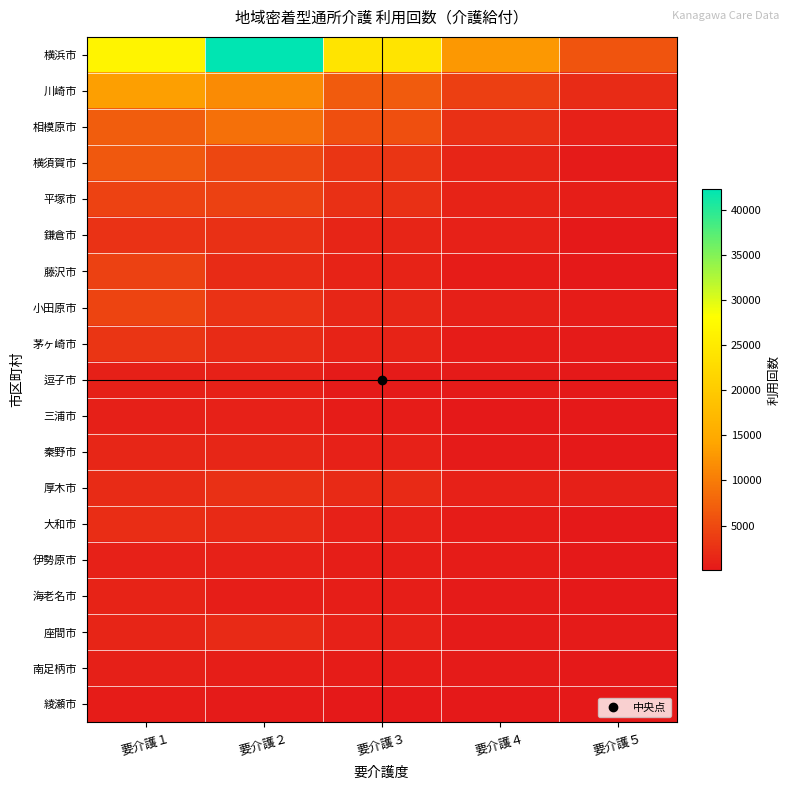

What is the total value across all series at 要介護４?

27801